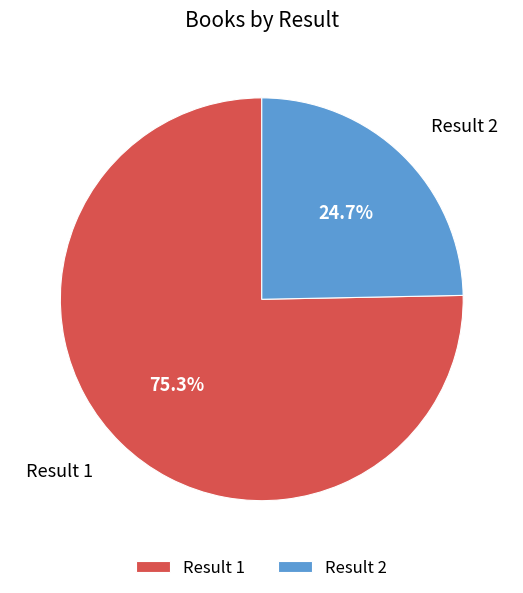

Rank the categories by value from highest to lowest.

Result 1, Result 2